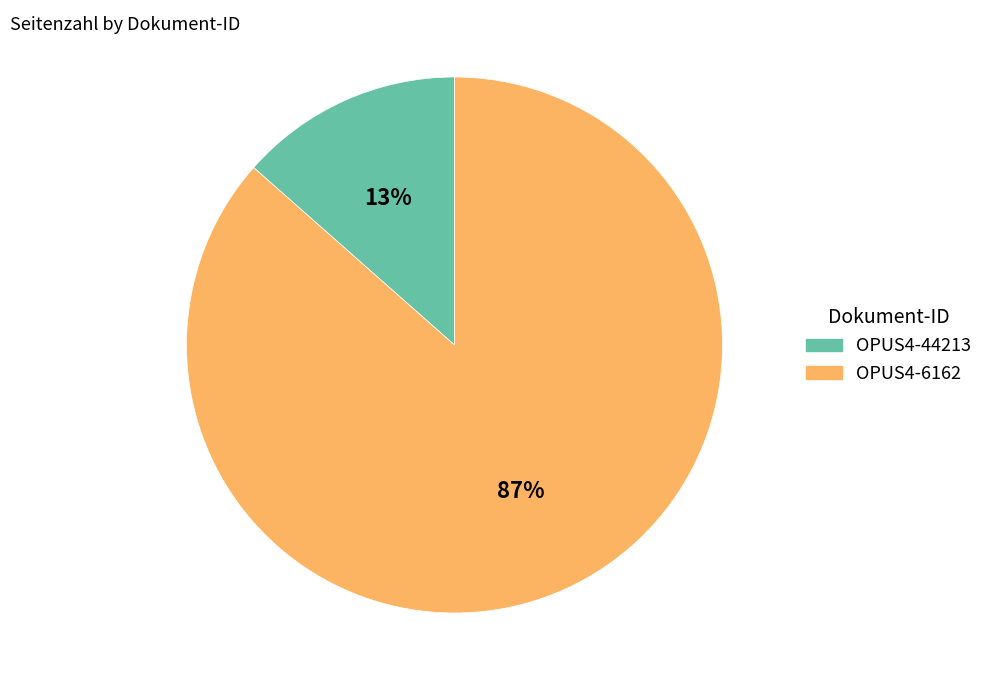

Which has a higher value, OPUS4-44213 or OPUS4-6162?

OPUS4-6162